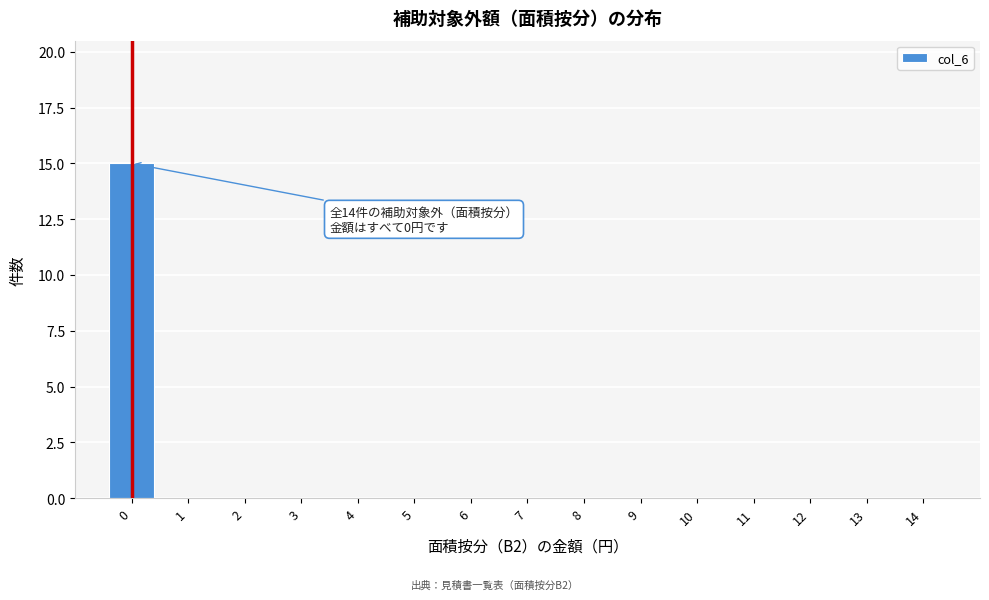

Reading right to left, list all the values displayed in this chart.

14=0	13=0	12=0	11=0	10=0	9=0	8=0	7=0	6=0	5=0	4=0	3=0	2=0	1=0	0=15